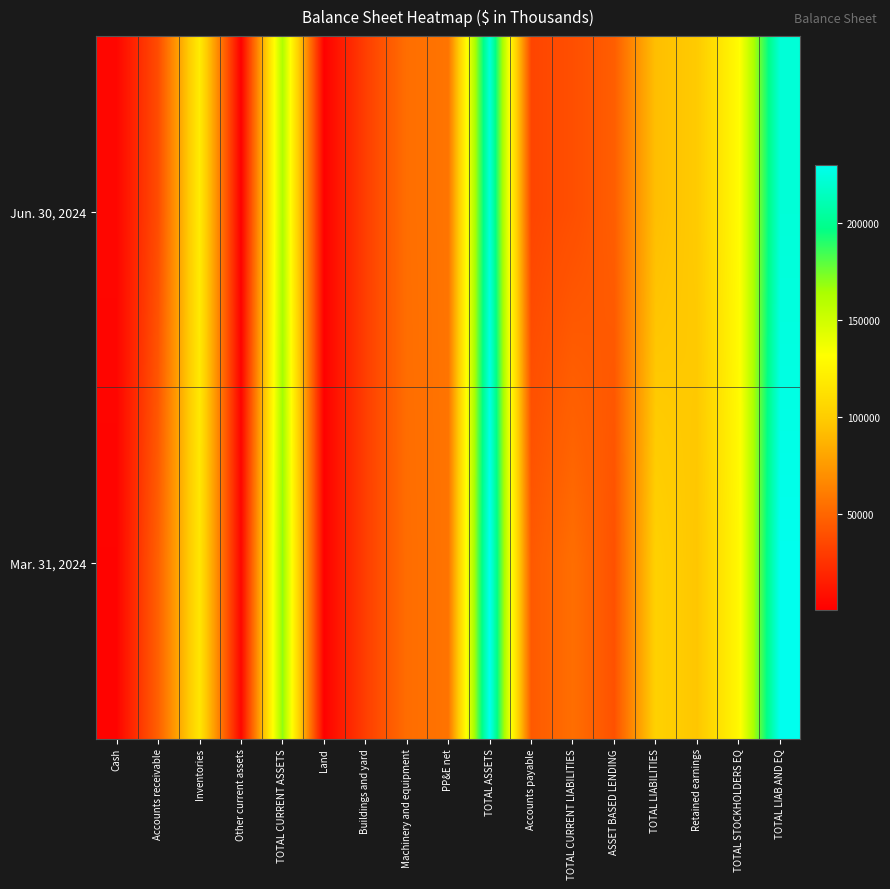

At TOTAL ASSETS, list the series in order from largest to smallest.

Mar. 31, 2024, Jun. 30, 2024